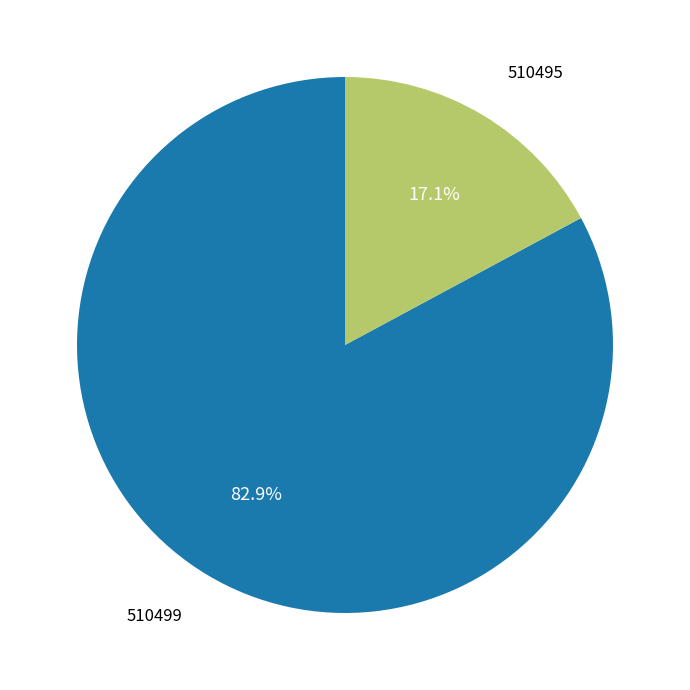

To the nearest percent, what is the average slice percentage?

50%